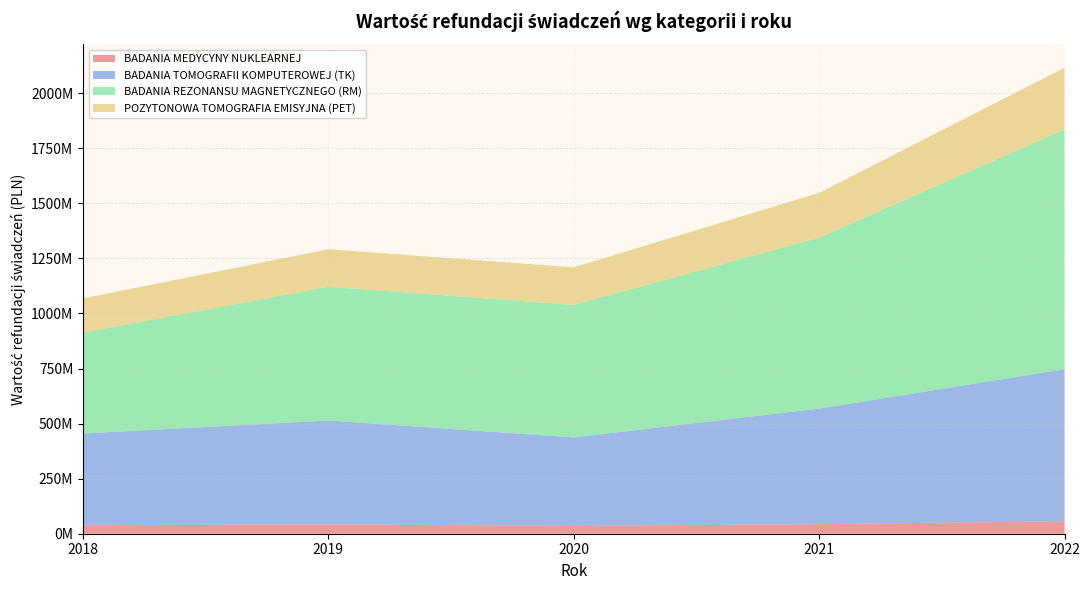

Reading right to left, list all the values displayed in this chart.

BADANIA MEDYCYNY NUKLEARNEJ: 2022=56672172	2021=43493681	2020=35763096	2019=42297722	2018=38597023
BADANIA TOMOGRAFII KOMPUTEROWEJ (TK): 2022=690104523	2021=524455136	2020=401257983	2019=471666755	2018=416192335
BADANIA REZONANSU MAGNETYCZNEGO (RM): 2022=1088971422	2021=776298228	2020=601903668	2019=607327577	2018=458193067
POZYTONOWA TOMOGRAFIA EMISYJNA (PET): 2022=280088071	2021=203254136	2020=170507048	2019=170285526	2018=155270461